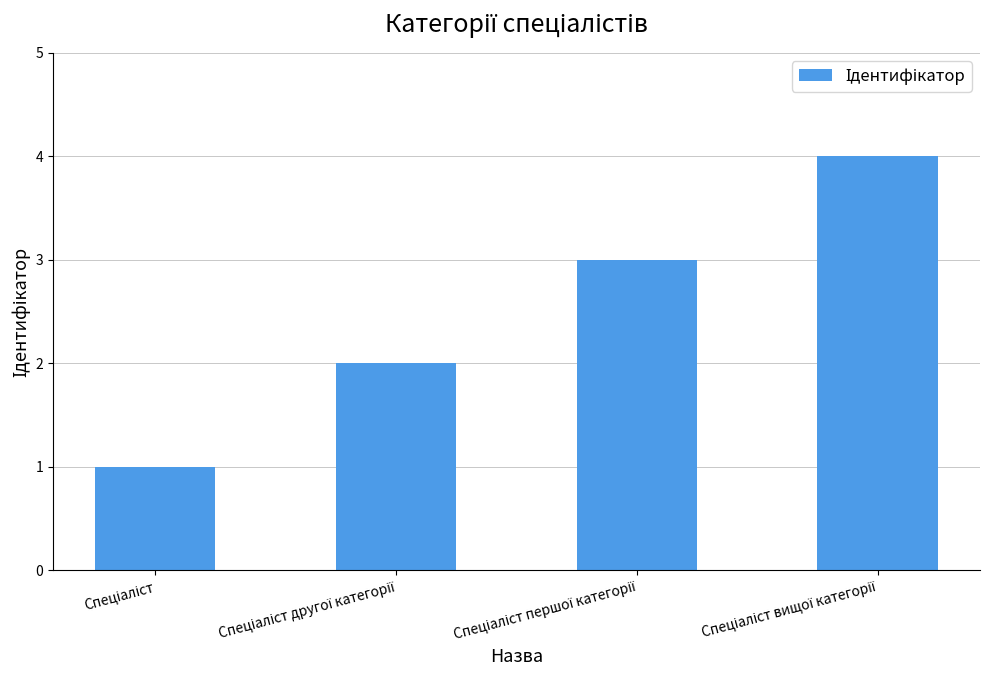

What is the maximum value shown in the chart?

4